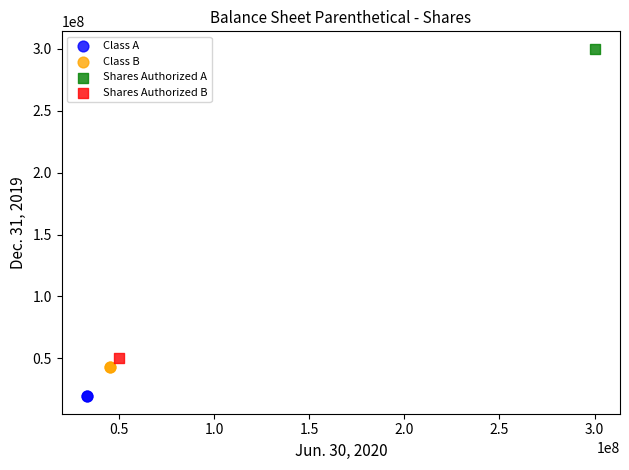

Which series contains the lowest Y value?

Class A